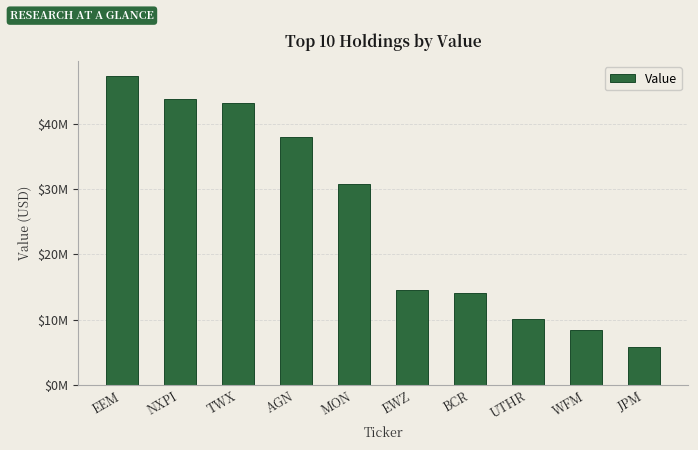

Does the chart contain any negative values?

No